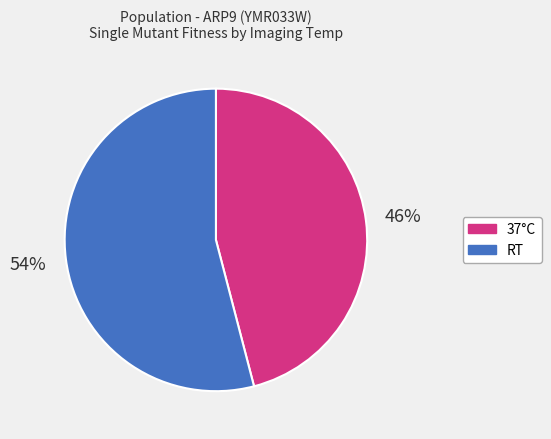

To the nearest percent, what is the difference between the largest and smallest slice percentages?

8%